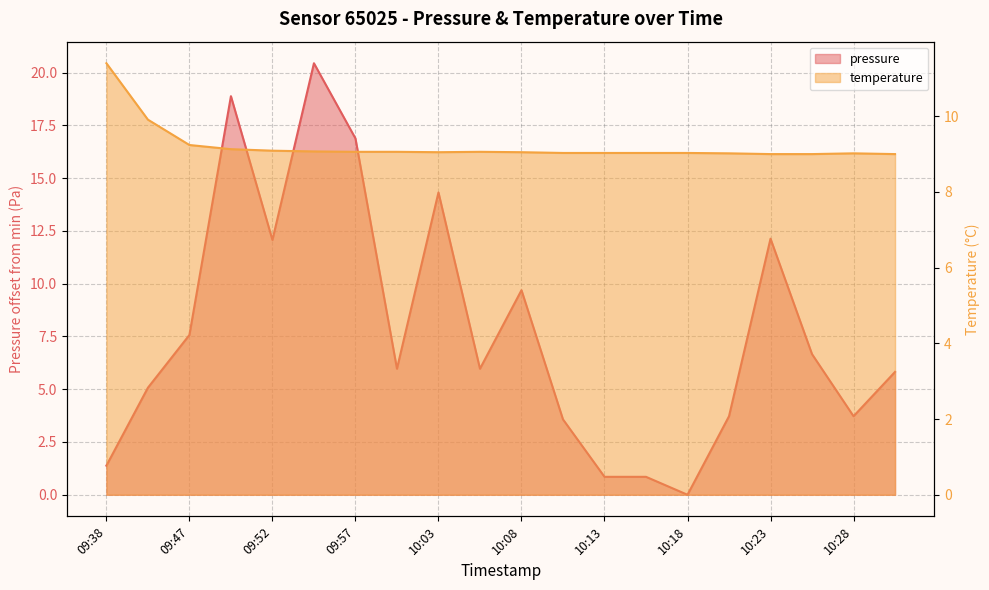

The pressure series shows 0.9 at 10:13. True or false?

True